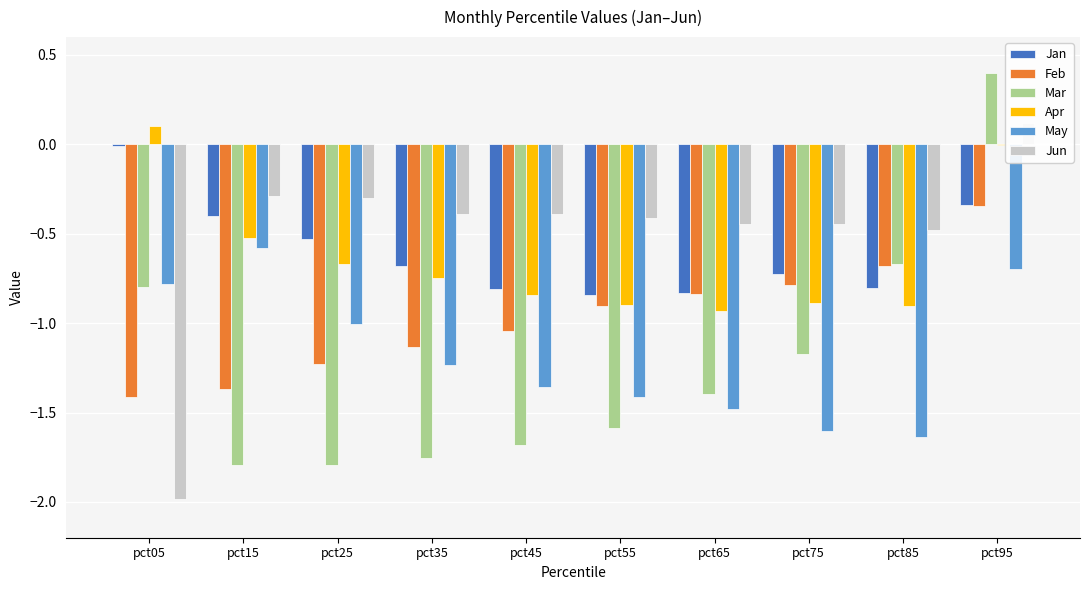

What is the minimum value for May?

-1.6